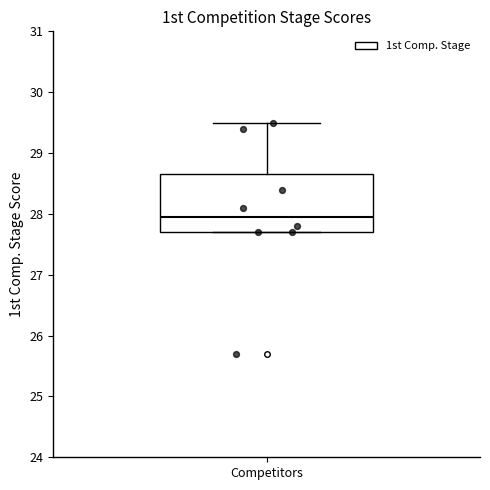

Transcribe this box plot: give where the median line is, the range the box spans, and where the two whiskers end, as read against the y-axis. The values are not printed on the chart, so give them approximately, as read against the axis.

median 28.0, box 27.7 to 28.7, whiskers 27.7 to 29.5